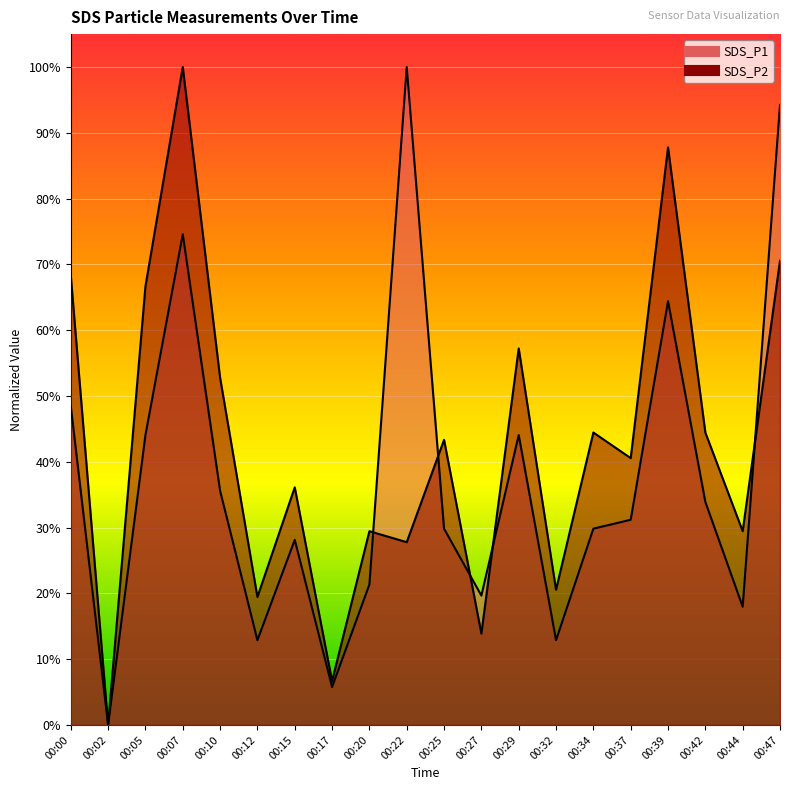

At 00:44, list the series in order from largest to smallest.

SDS_P2, SDS_P1